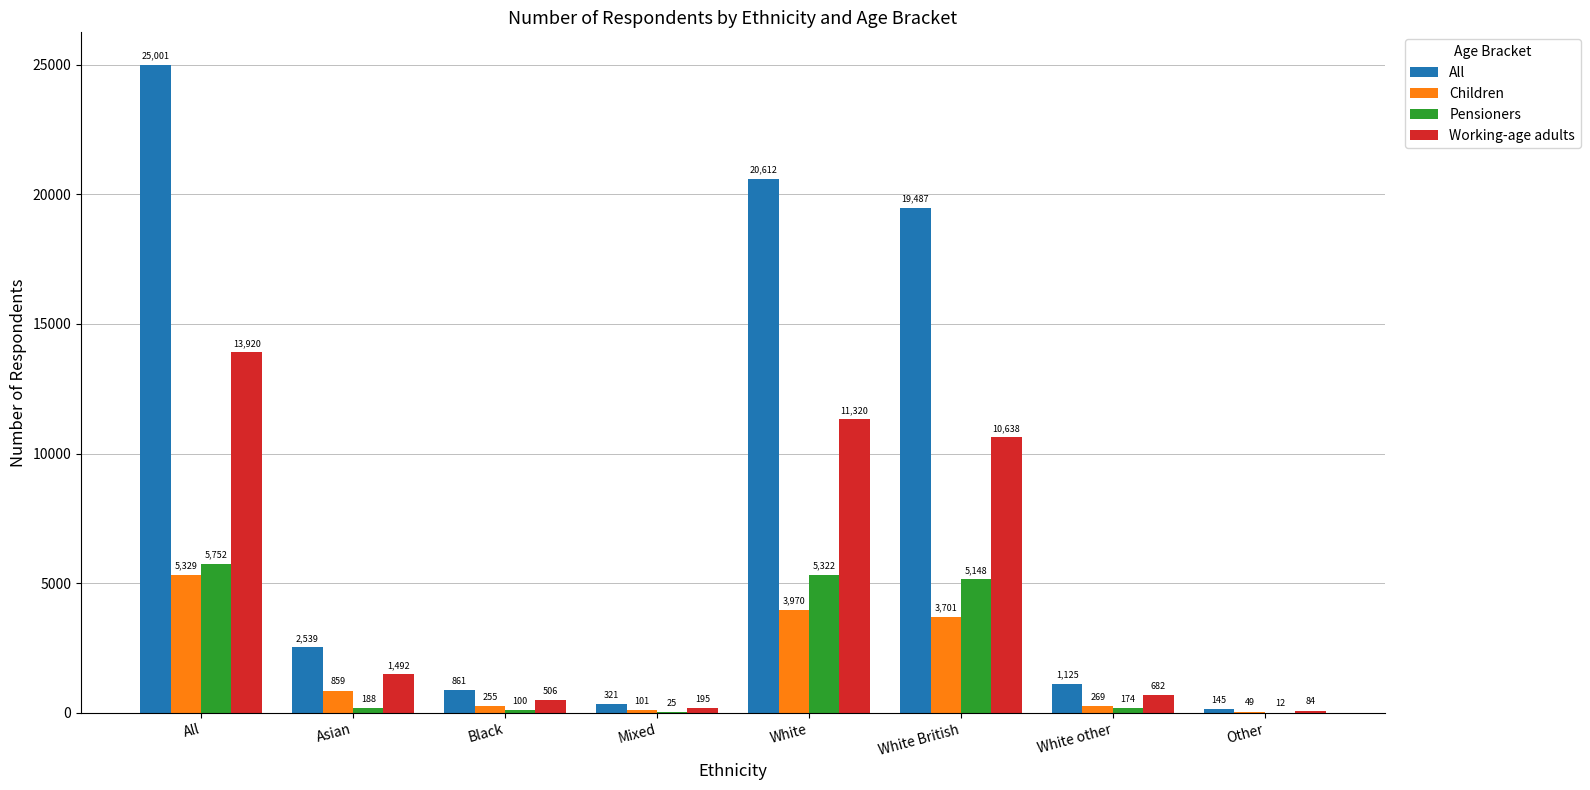

Between Asian and Black, which series saw the biggest shift?

All